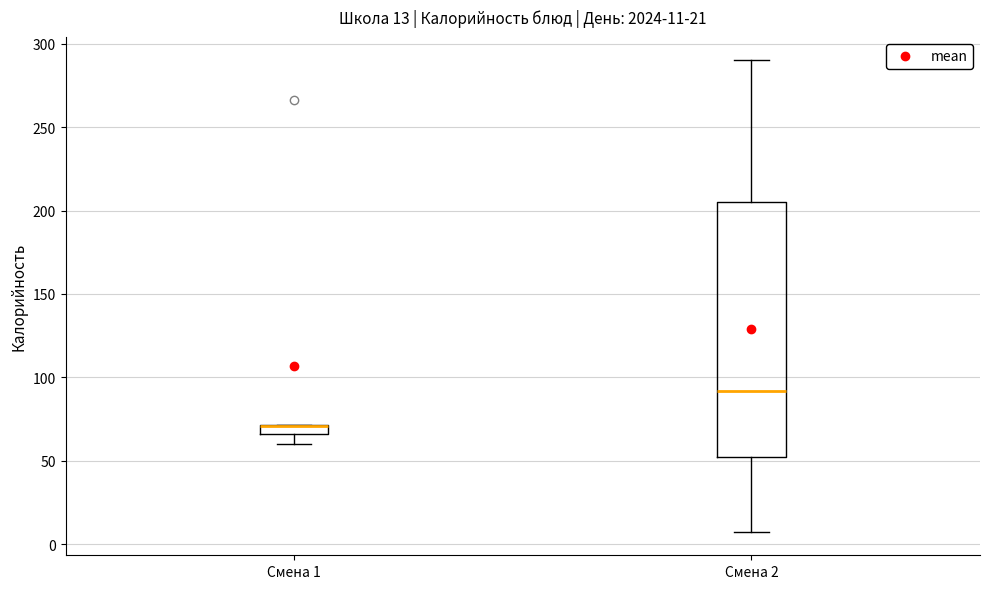

Comparing the boxes themselves (not the whiskers), which one is the tallest?

Смена 2